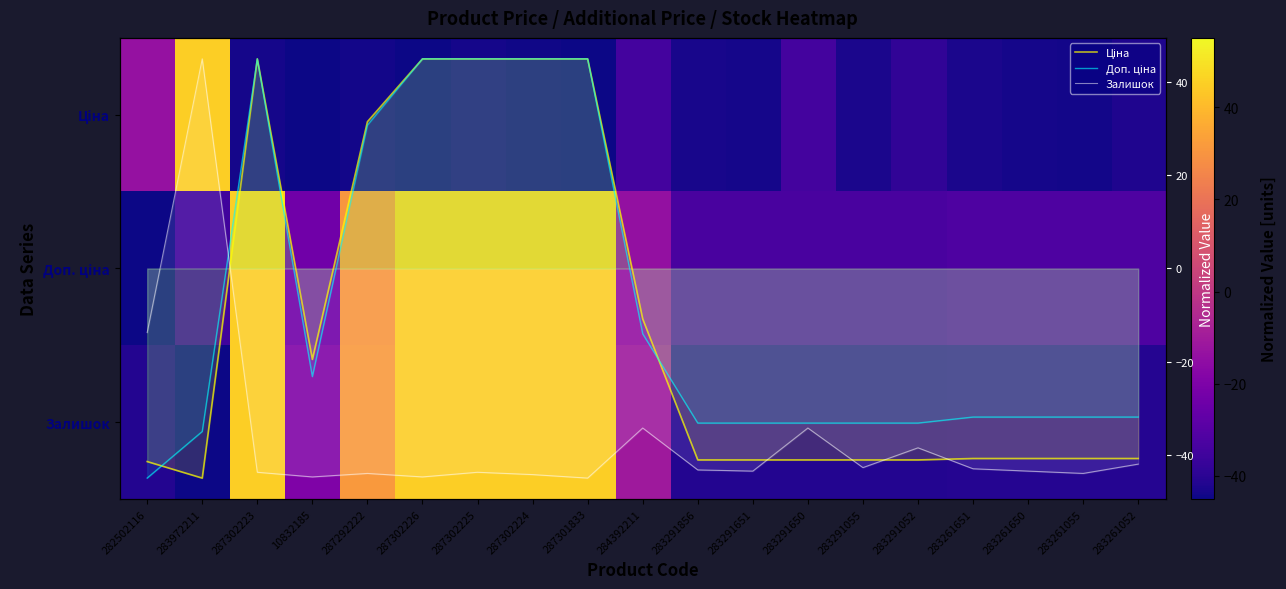

What is the difference between the Доп. ціна values at 287302225 and 287292222?

14.3